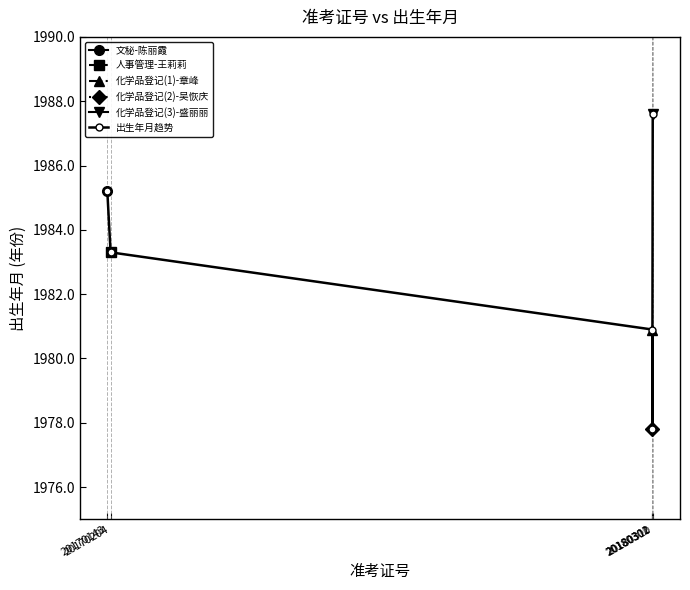

What is the difference between the second highest and second lowest values?

4.3